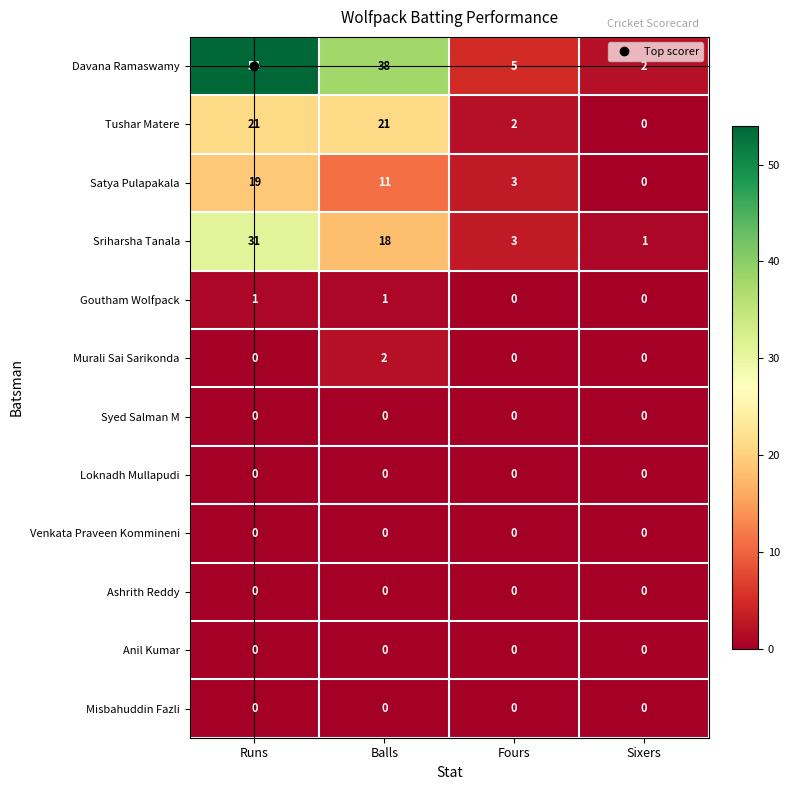

Which category has the highest value across all series?

Runs